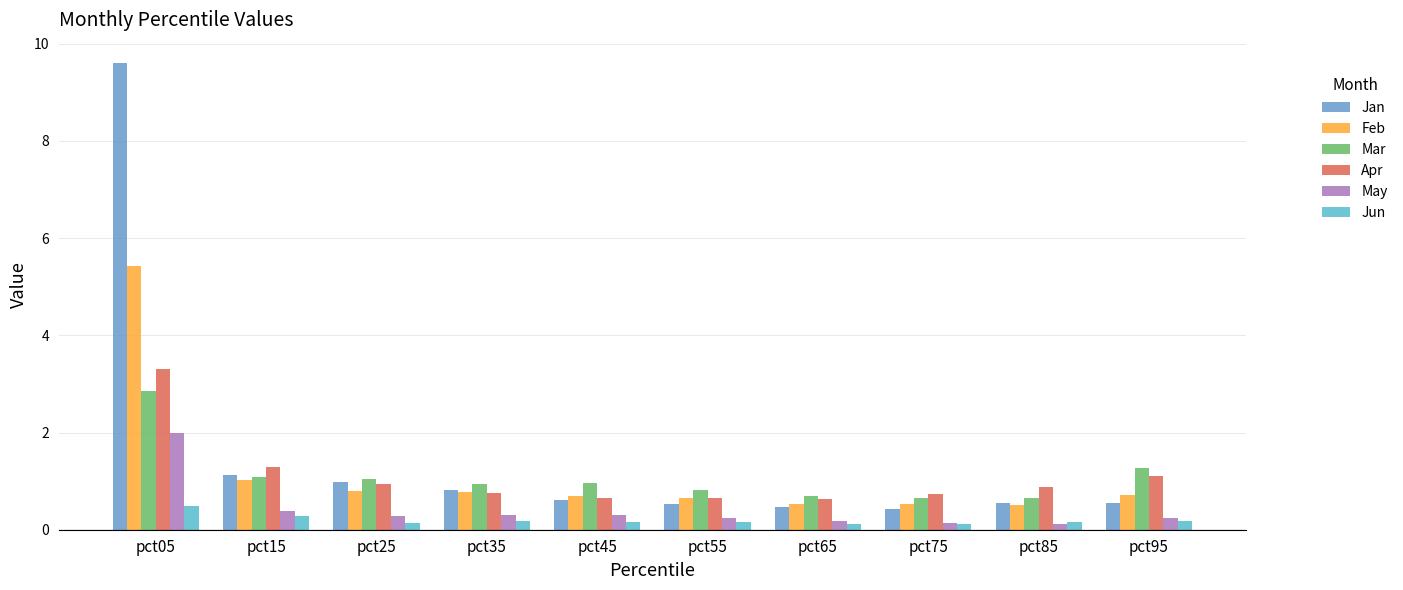

How many series are shown in this chart?

6